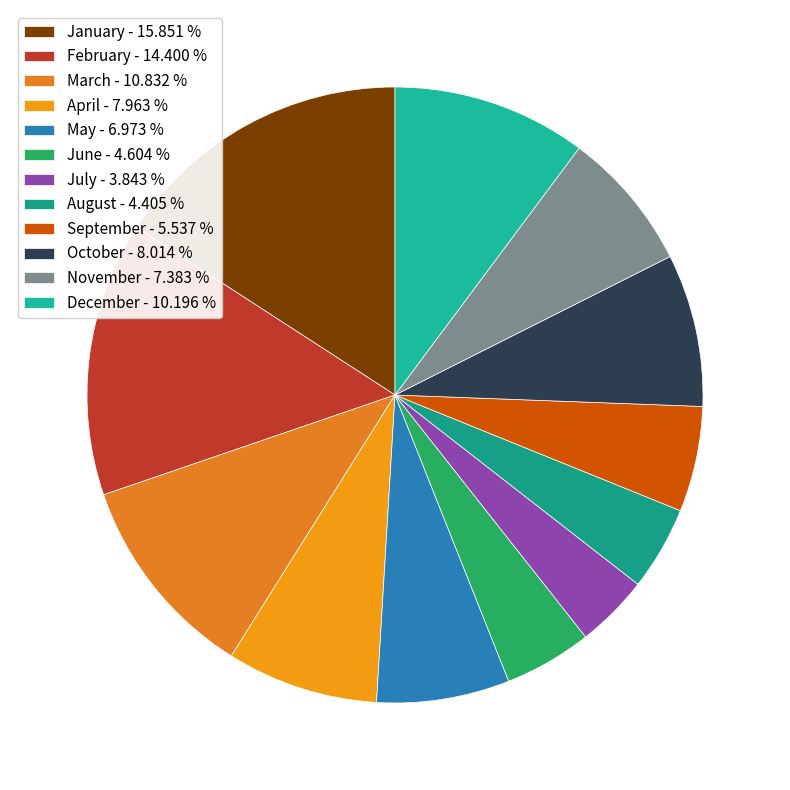

To the nearest percent, what is the difference between the largest and smallest slice percentages?

12%